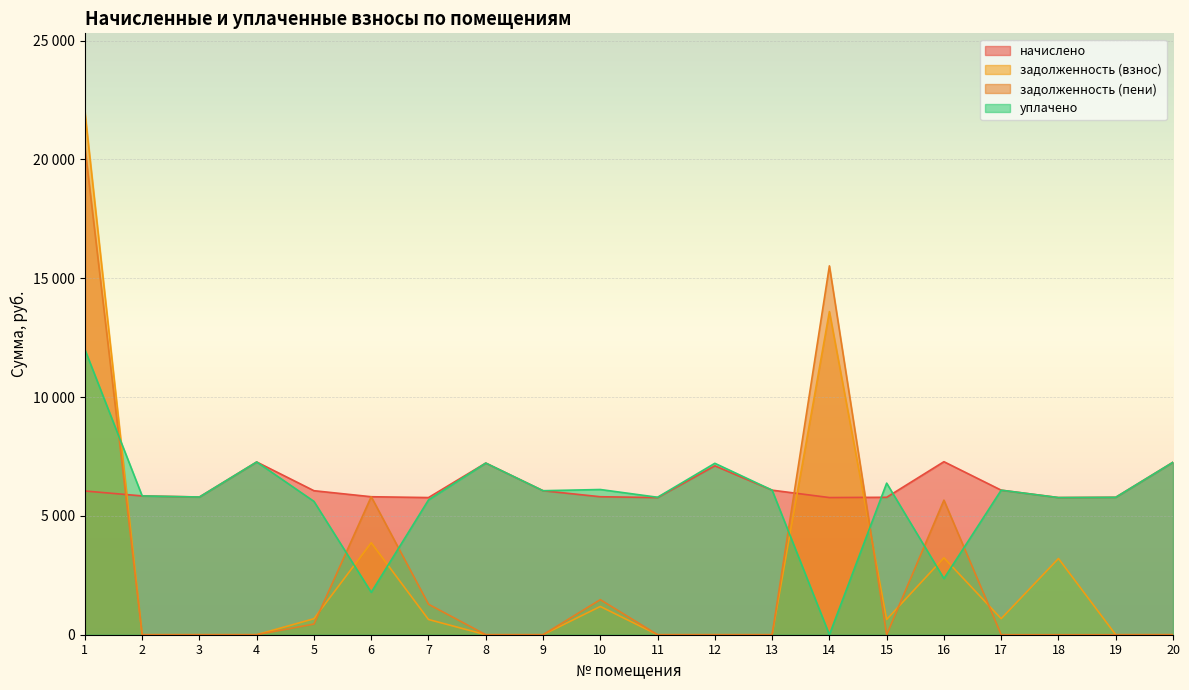

What is the spread (max minus min) of values at 1?

15956.4